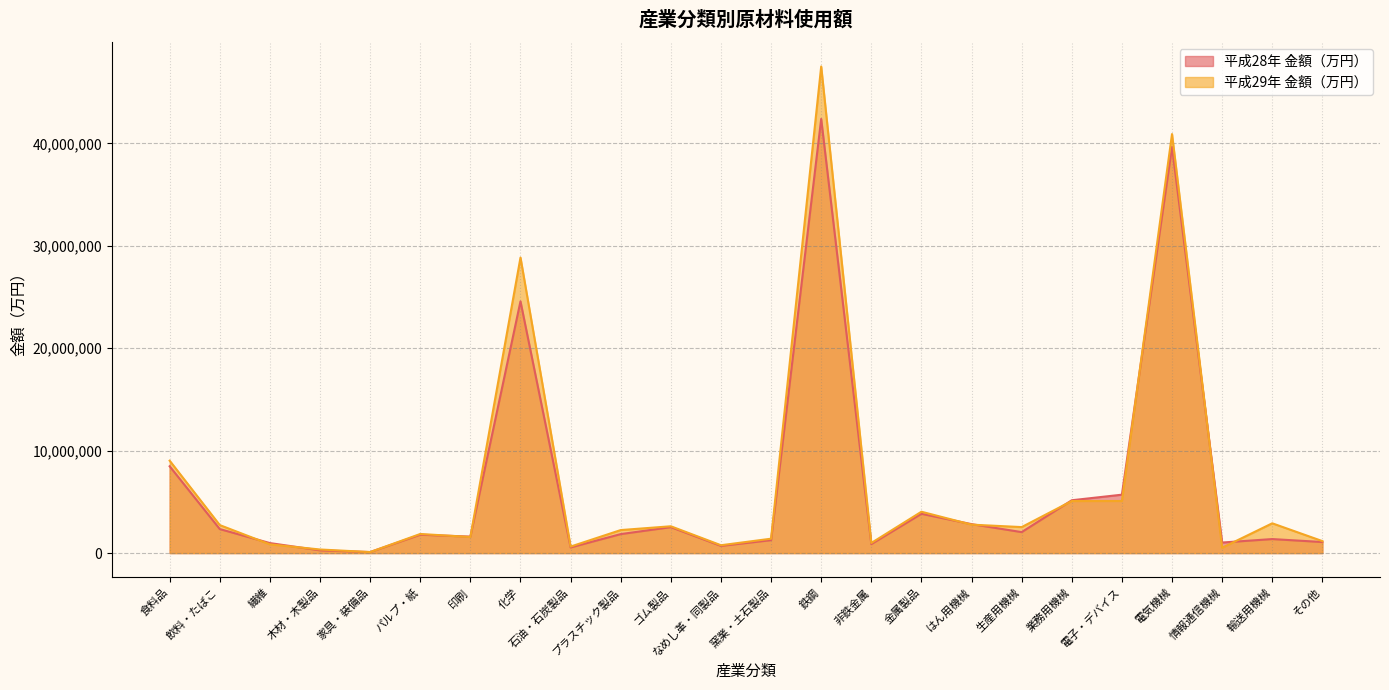

How many distinct data groups are displayed?

2